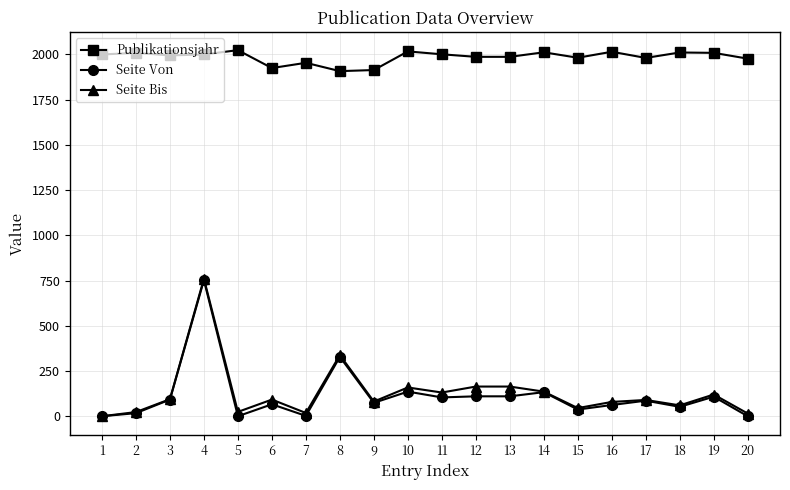

Between 7 and 10, which series saw the biggest shift?

Seite Bis